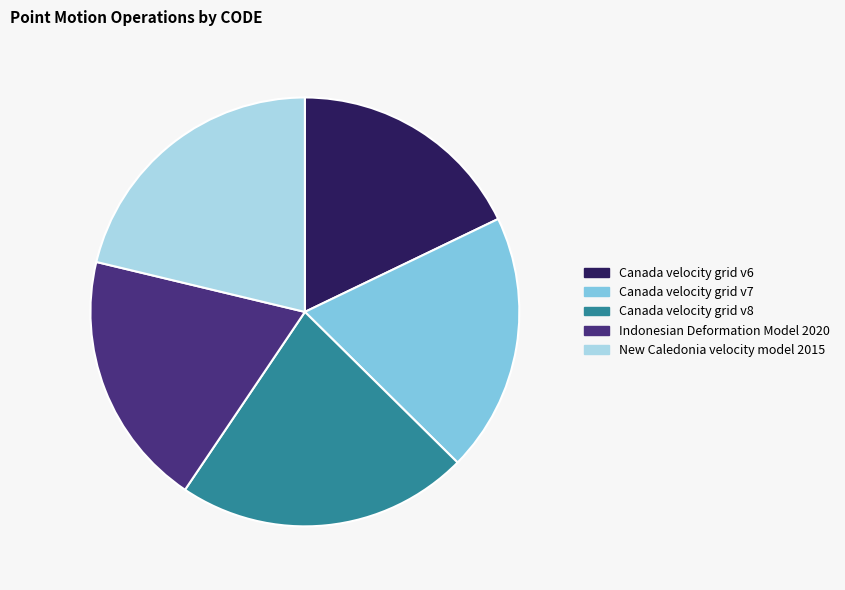

Approximately how many times larger is the value at Canada velocity grid v8 compared to Indonesian Deformation Model 2020?

1.1